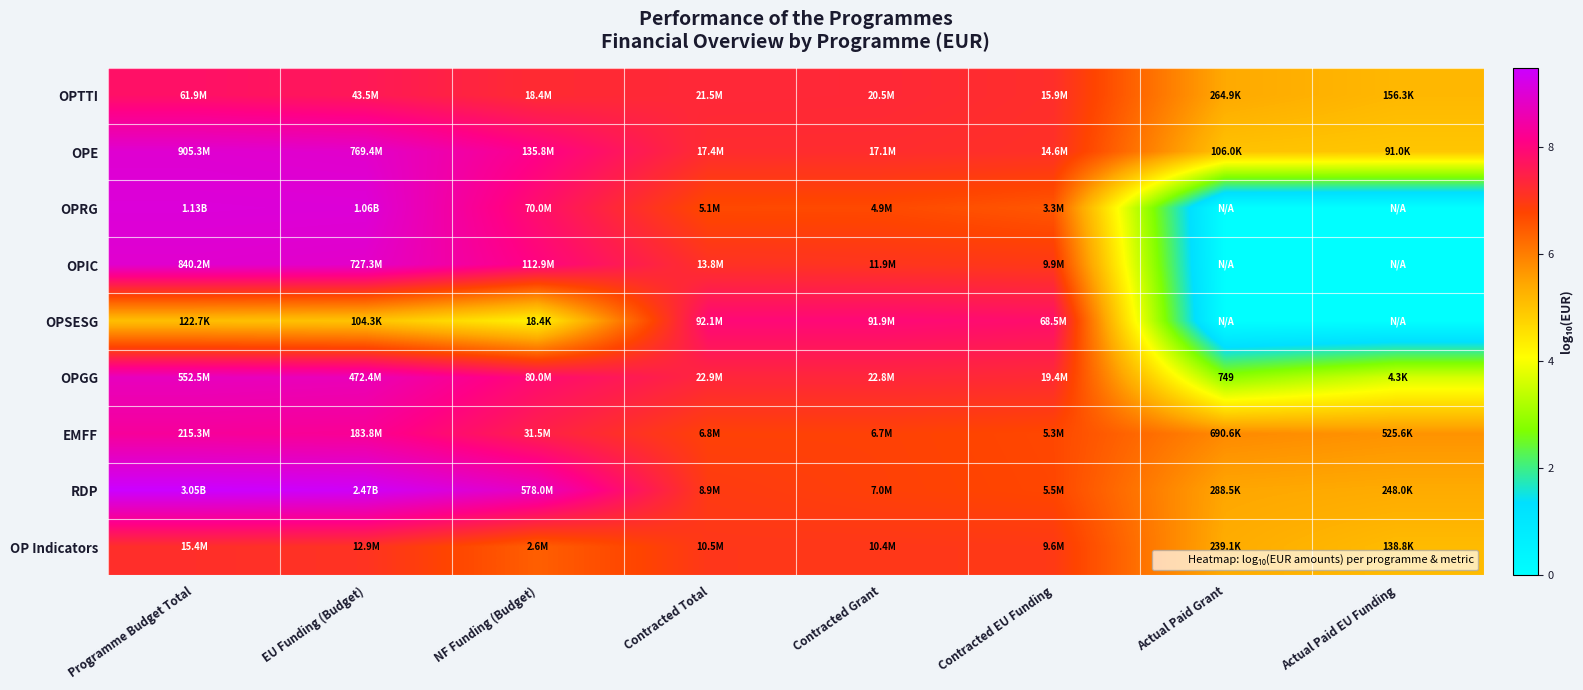

Where is OP Indicators nearest to the value 6?

NF Funding (Budget)